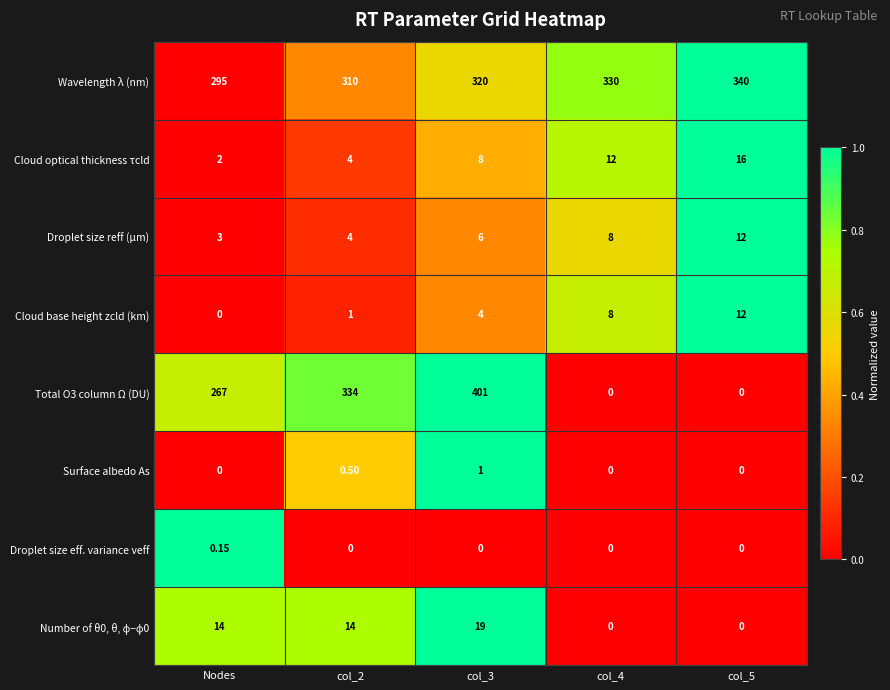

Which series has the largest total across all categories?

Wavelength λ (nm)